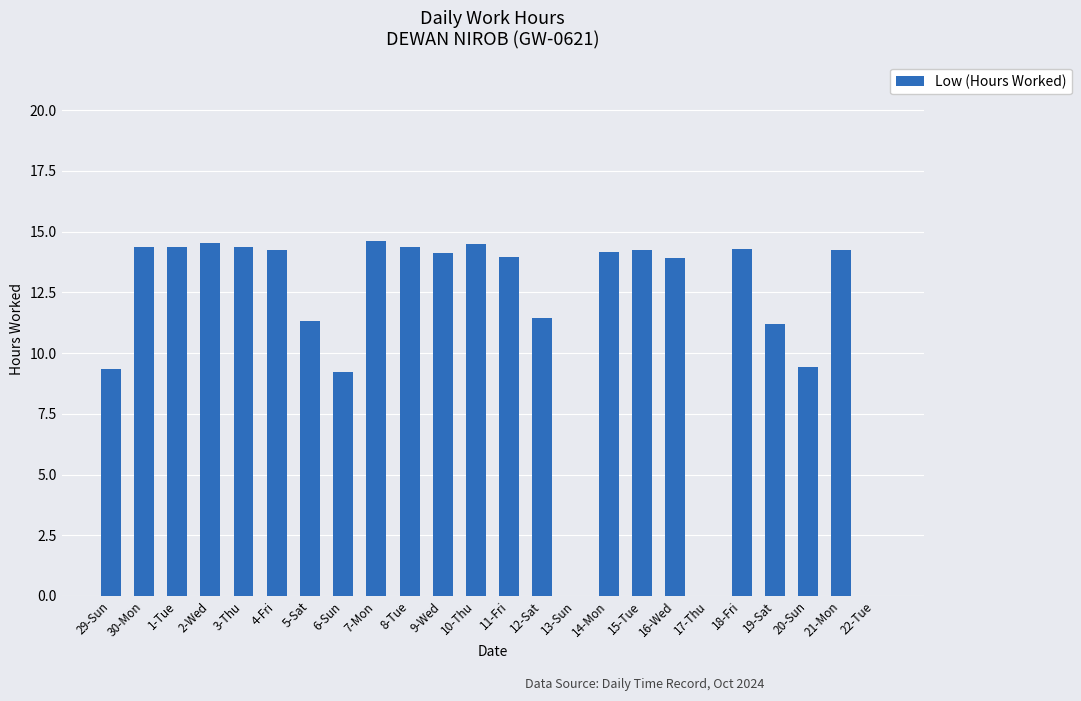

What is the sum of all values?

276.2